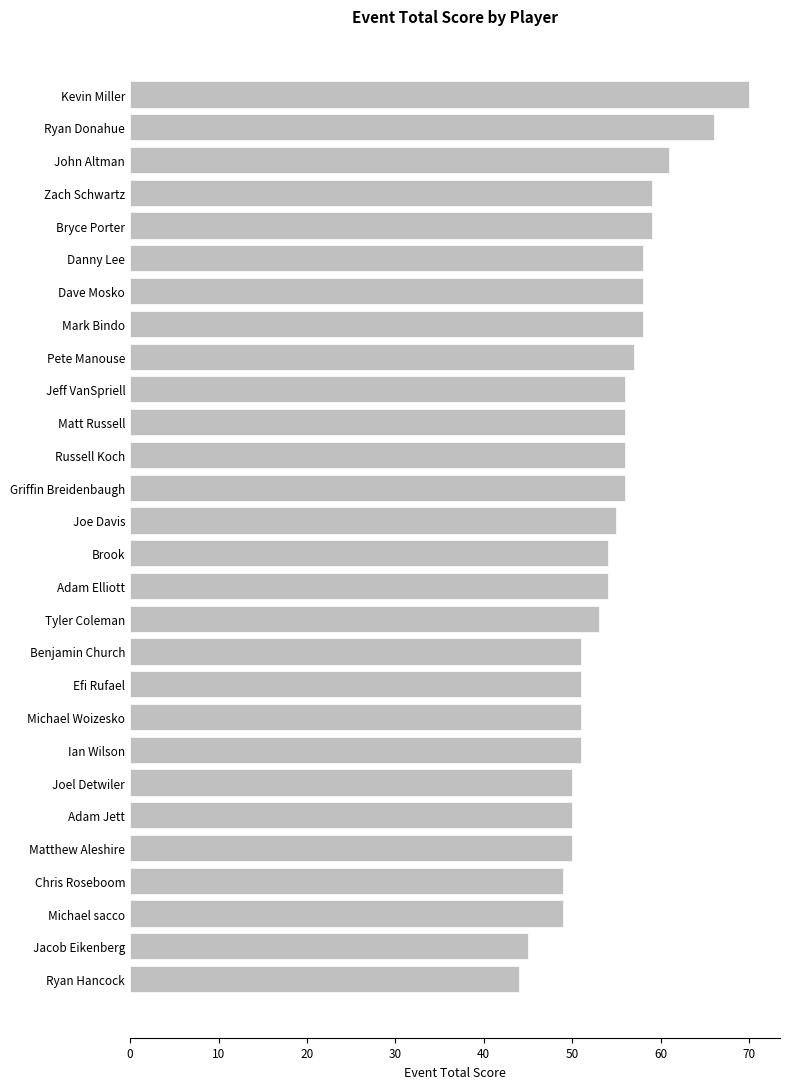

What is the difference between the second highest and second lowest values?

21